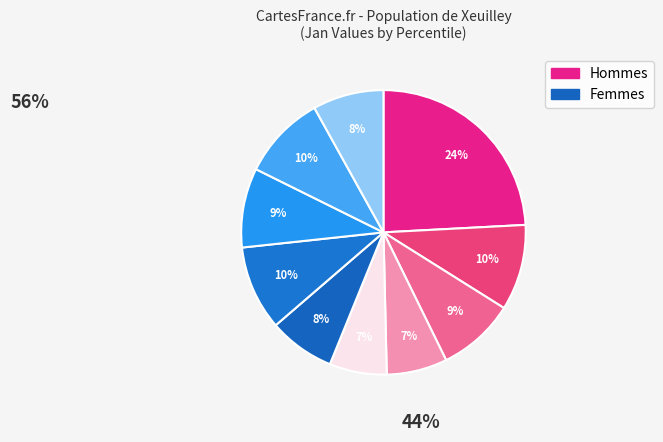

Count the number of slices in the pie.

10